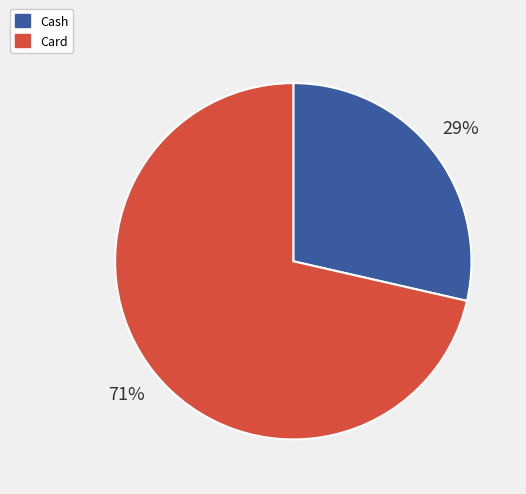

What is the smallest slice in the pie chart?

Cash